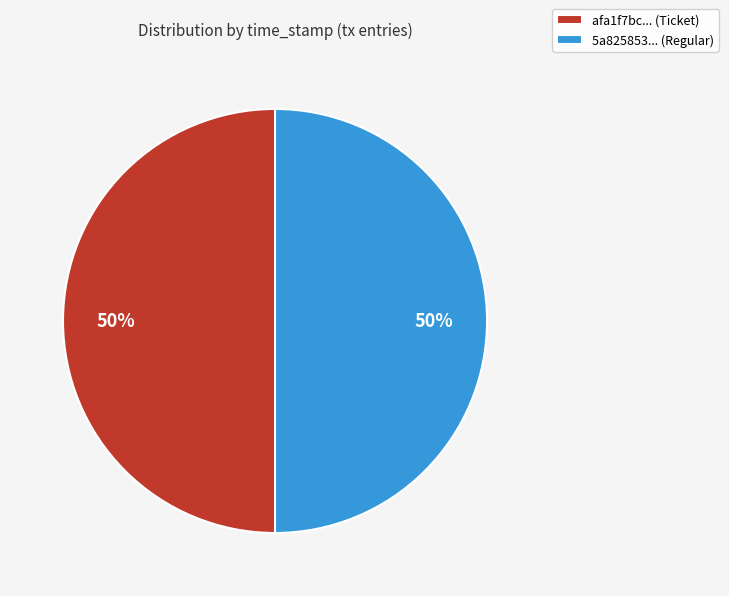

Approximately how many times larger is the value at afa1f7bc... (Ticket) compared to 5a825853... (Regular)?

1.0